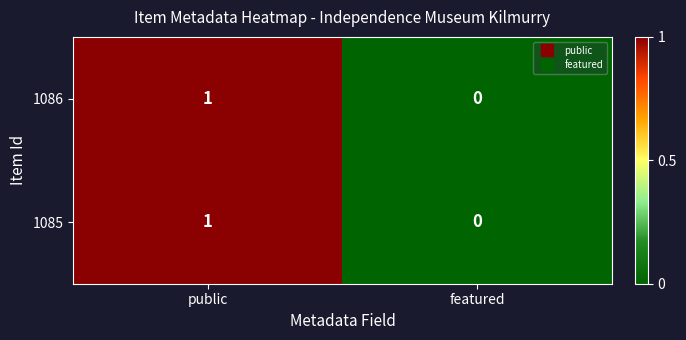

Which label corresponds to the smallest value in the chart?

featured